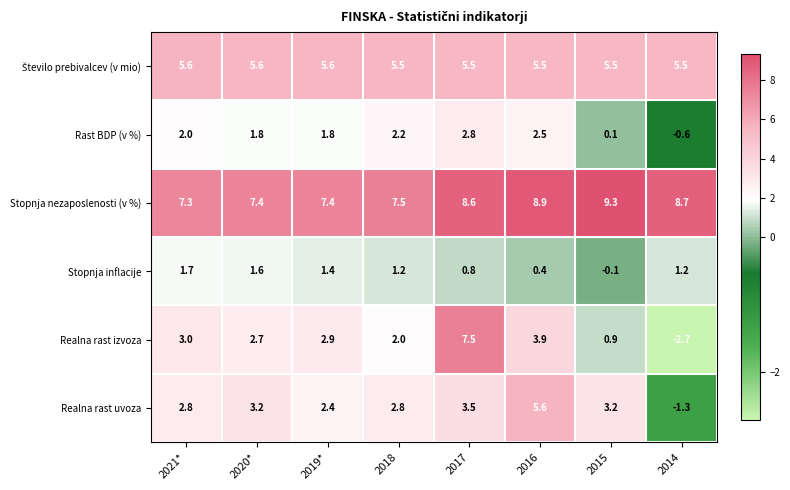

What is the greatest value displayed?

9.3